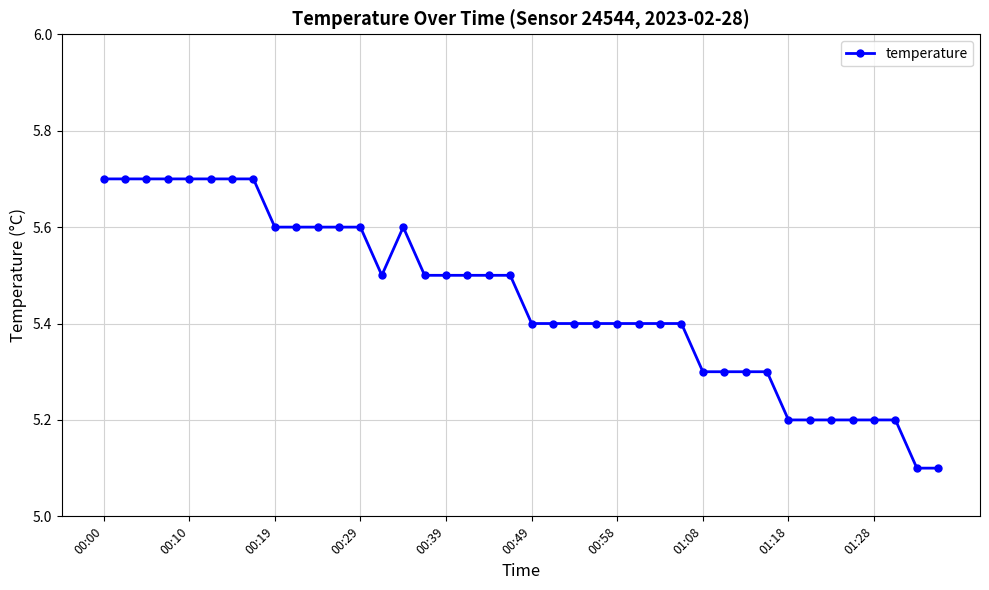

How many values are between 5 and 6?

40